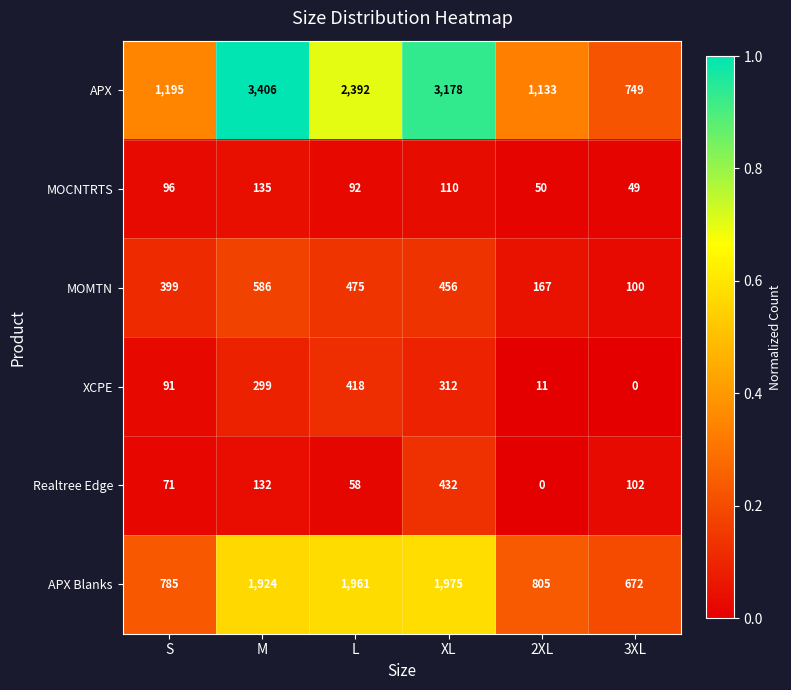

What is the difference between the XCPE values at L and M?

119